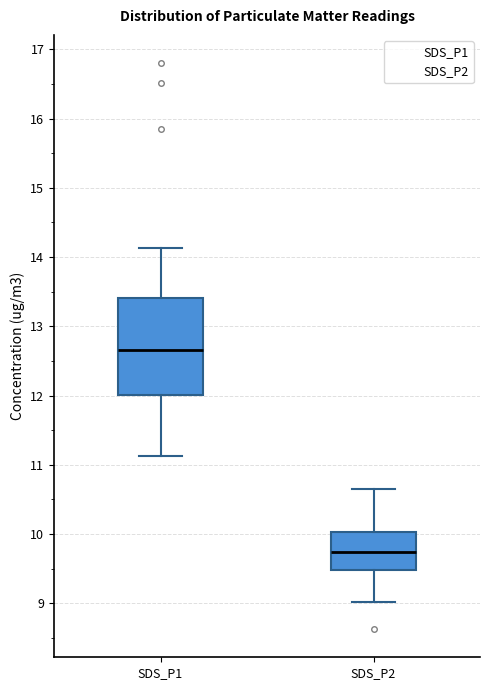

Which box has the lowest median line?

SDS_P2